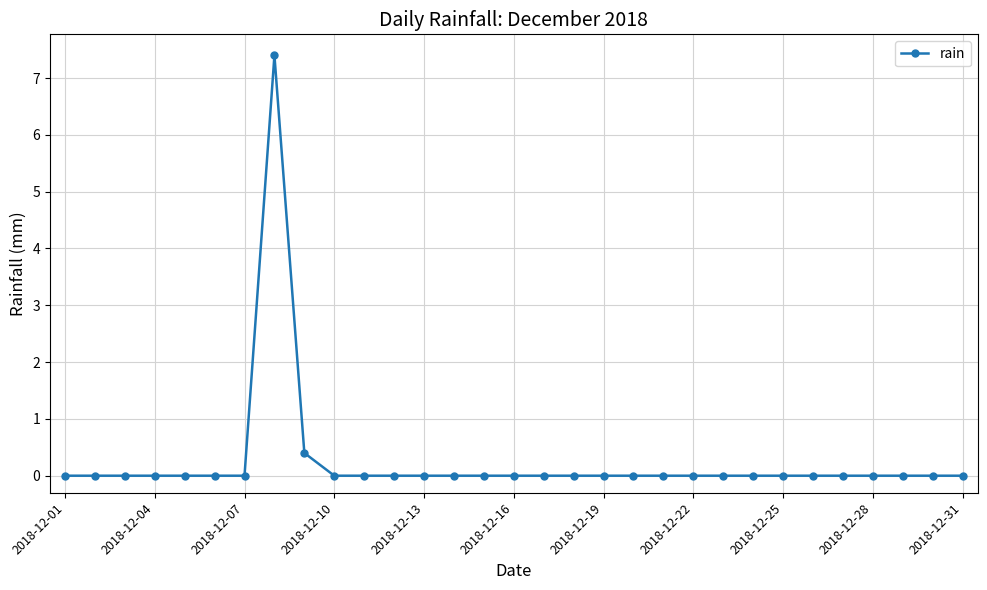

What is the difference between the maximum and minimum values?

7.4